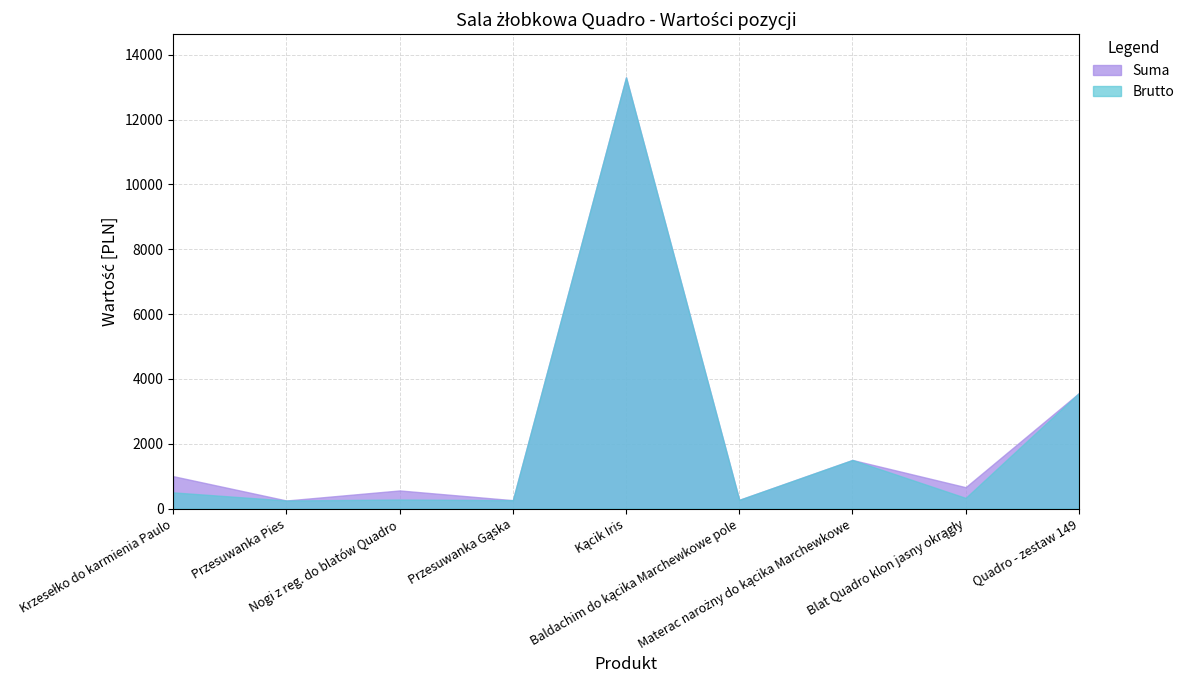

What is the maximum value shown in the chart?

13299.9